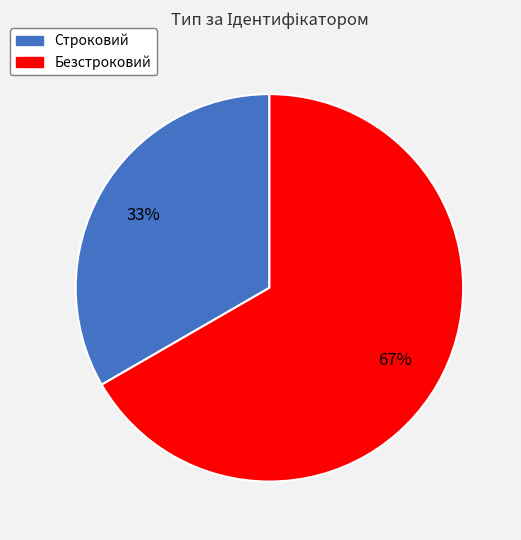

To the nearest percent, what percentage of the pie is Строковий?

33%